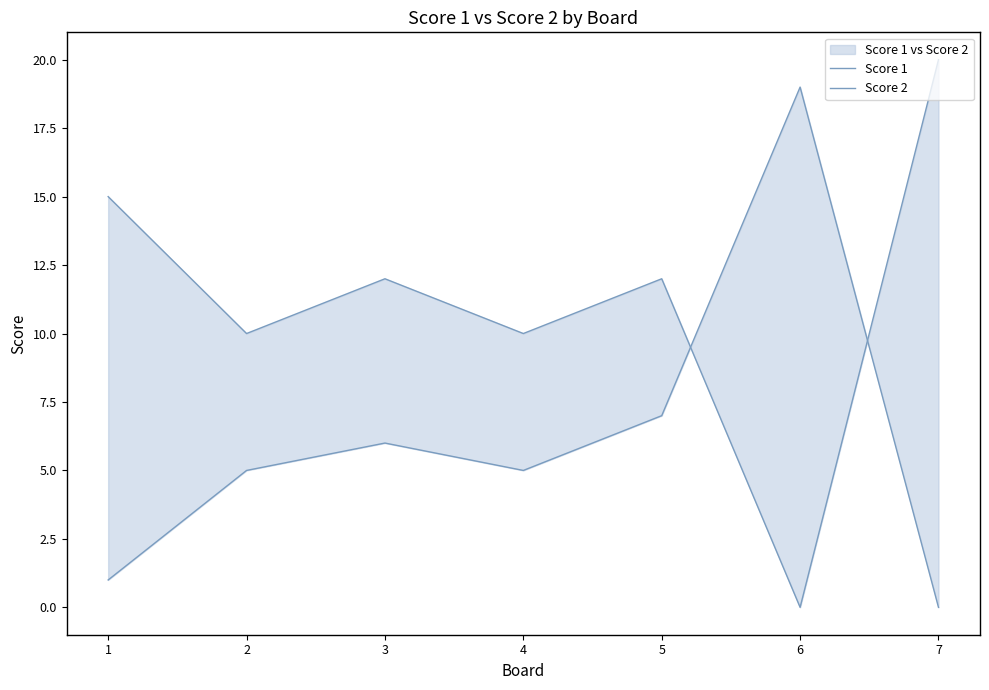

List the series in order of their overall mean, highest first.

Score 2, Score 1